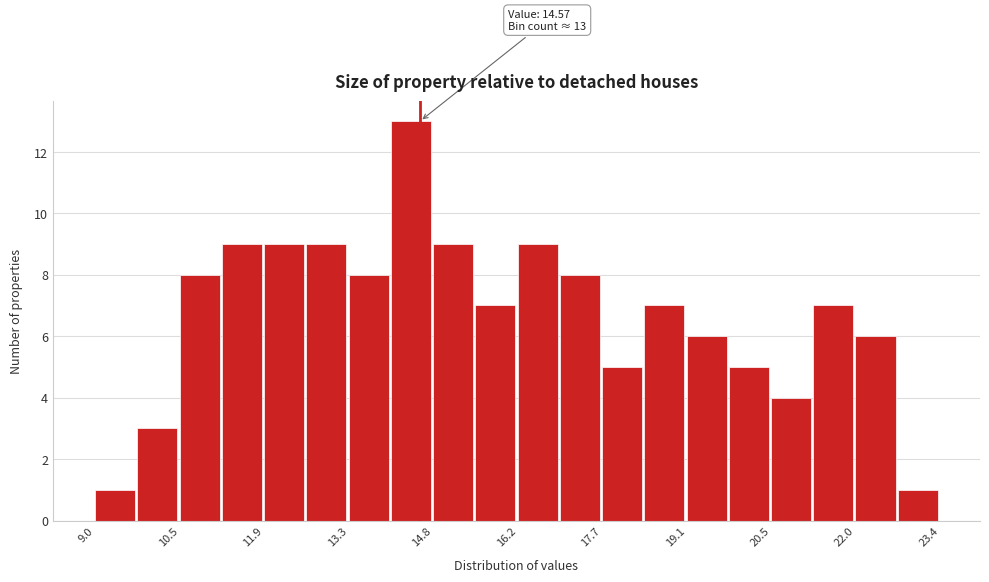

Around what value on the x-axis is the tallest bar? Give the approximate position of its centre, as read against the axis.

14.4